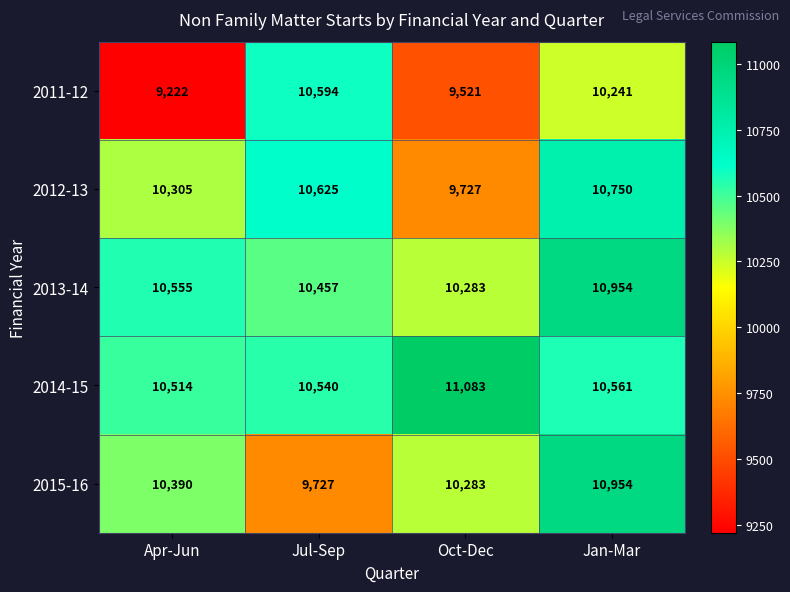

List the labels in order of 2015-16 value, largest first.

Jan-Mar, Apr-Jun, Oct-Dec, Jul-Sep